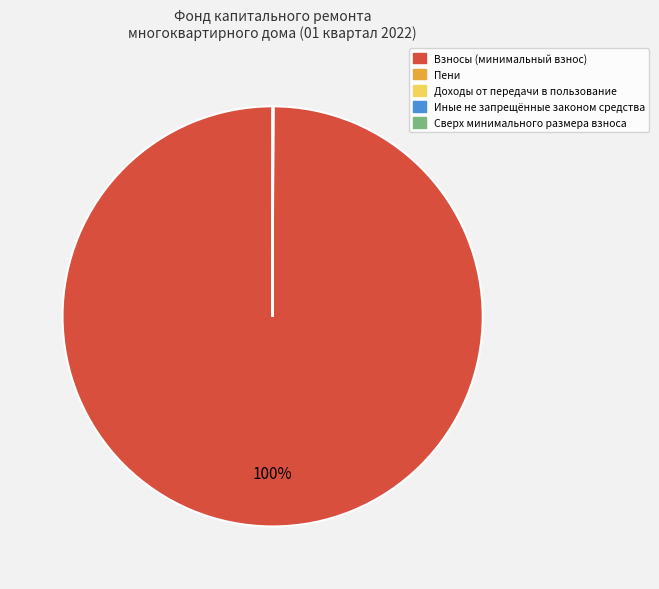

To the nearest percent, what is the difference between the largest and smallest slice percentages?

100%